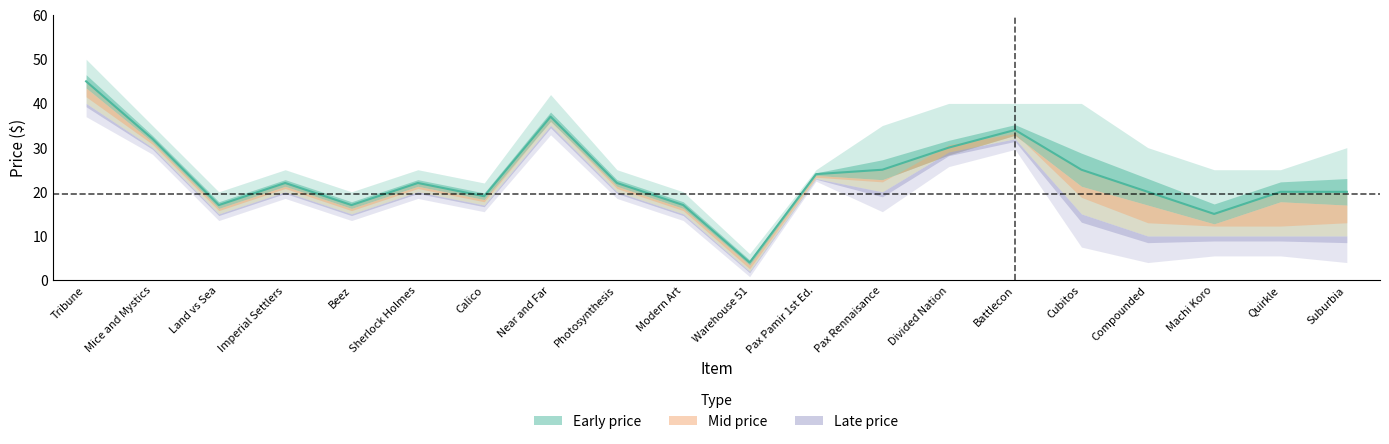

Which series has the largest total across all categories?

Early price